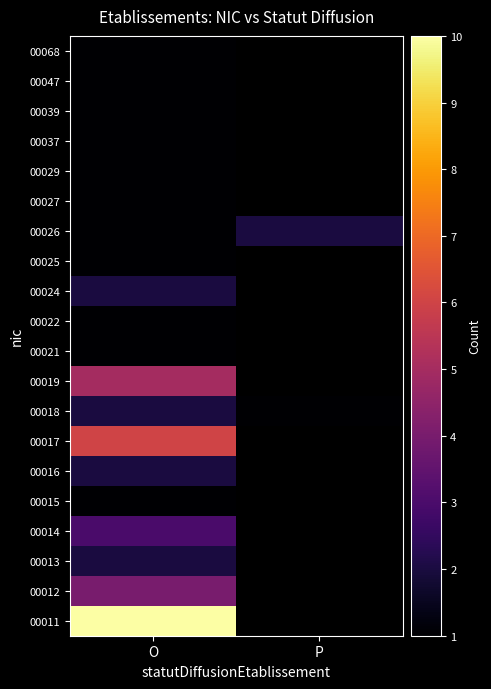

What is the spread (max minus min) of values at O?

9.0